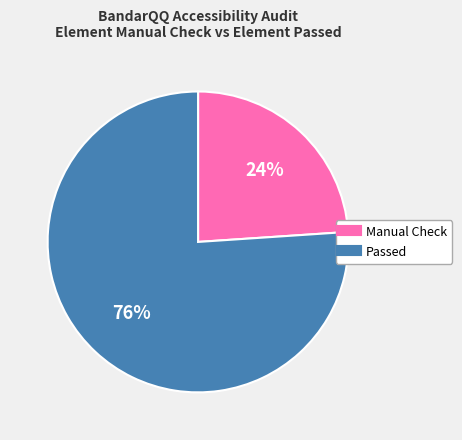

To the nearest percent, what is the average slice percentage?

50%